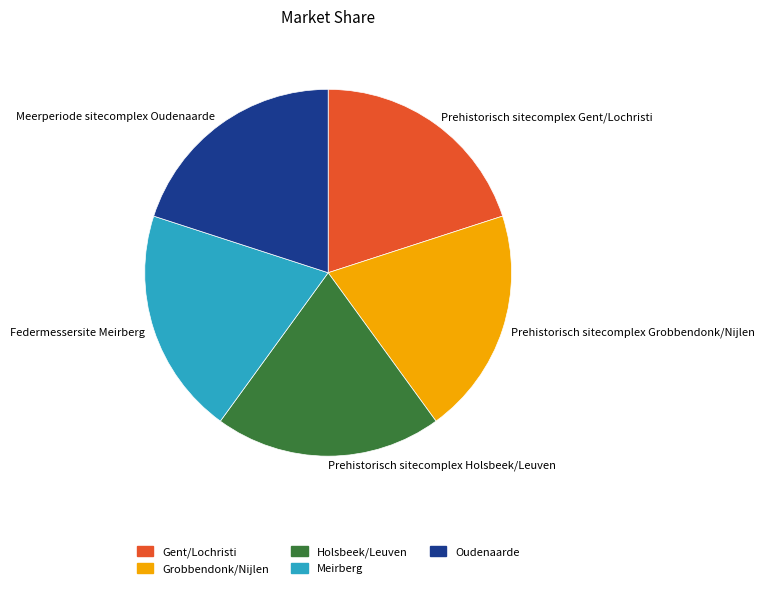

What is the ratio of the value at Prehistorisch sitecomplex Grobbendonk/Nijlen to the value at Meerperiode sitecomplex Oudenaarde?

1.0